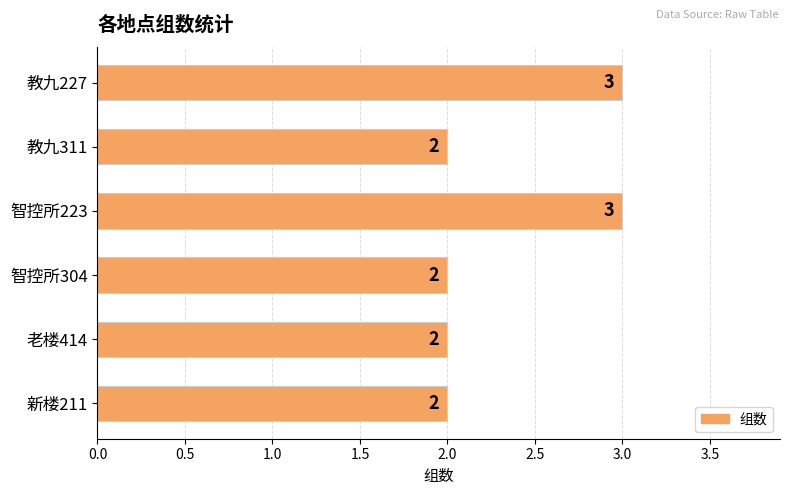

Count the values in the range 2 to 3.

6